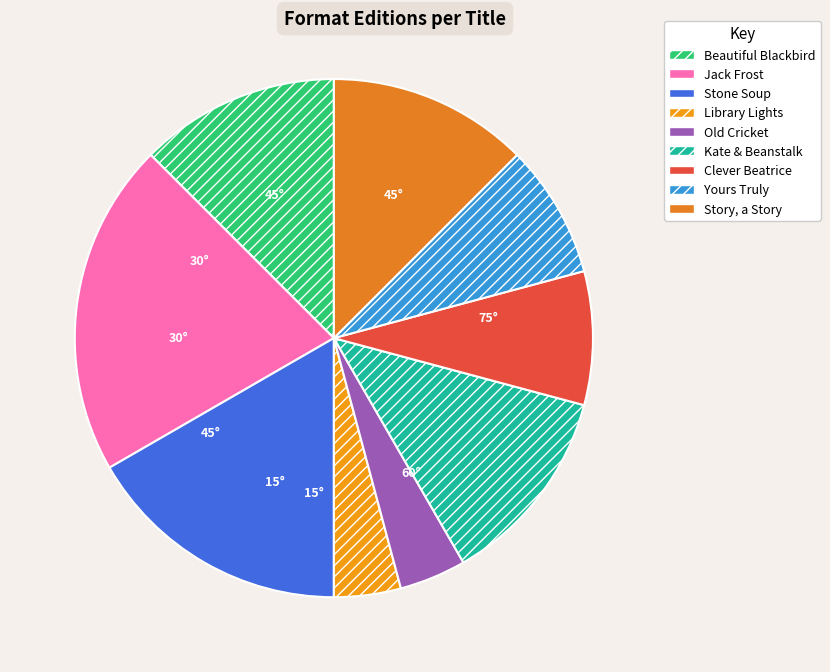

How many segments does this pie chart have?

9